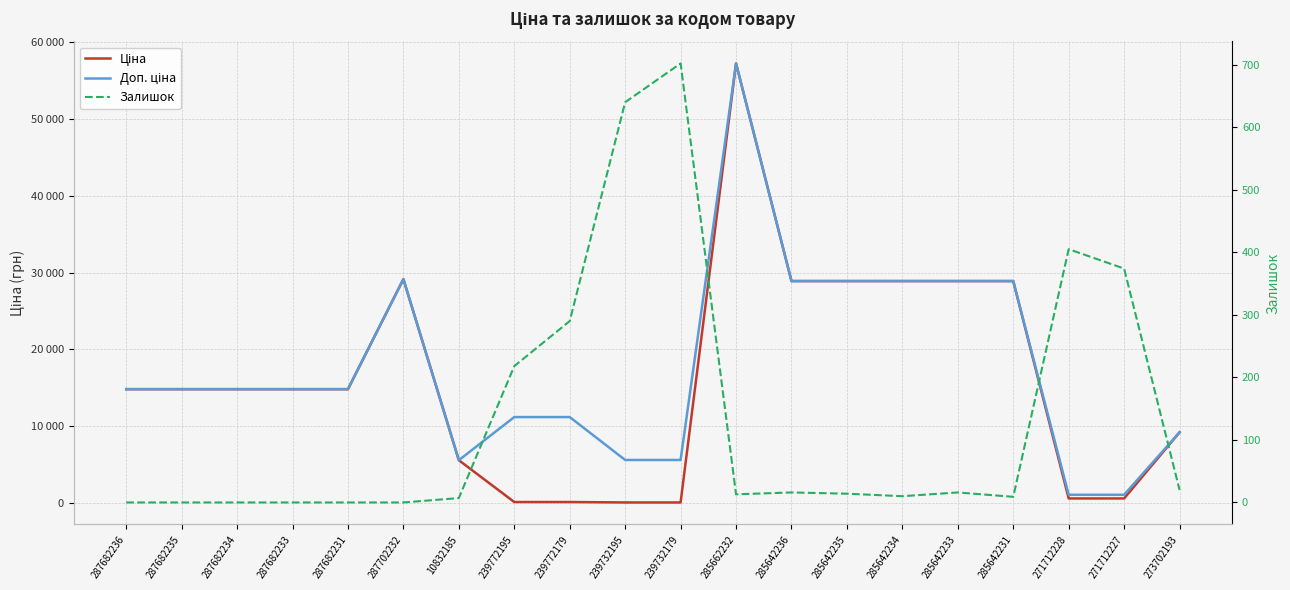

True or false: Ціна has more than 1 interior local peaks.

True